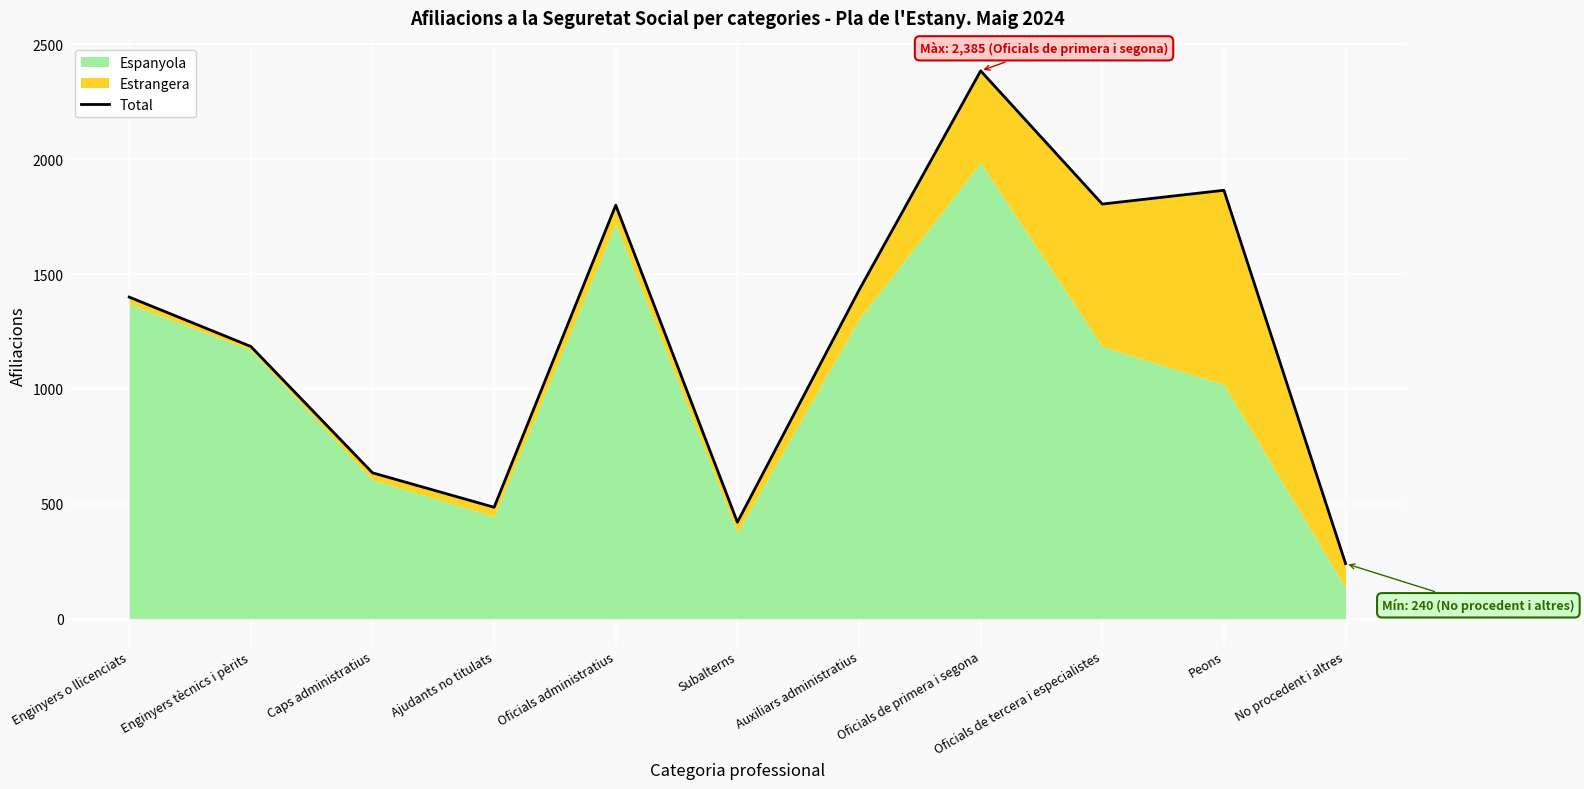

True or false: the data shows 1400 at Enginyers o llicenciats.

True